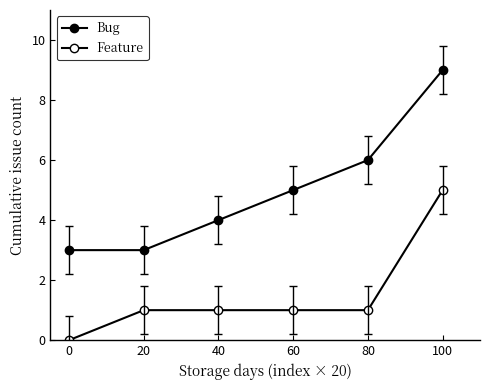

True or false: Feature has more than 0 interior local peaks.

False